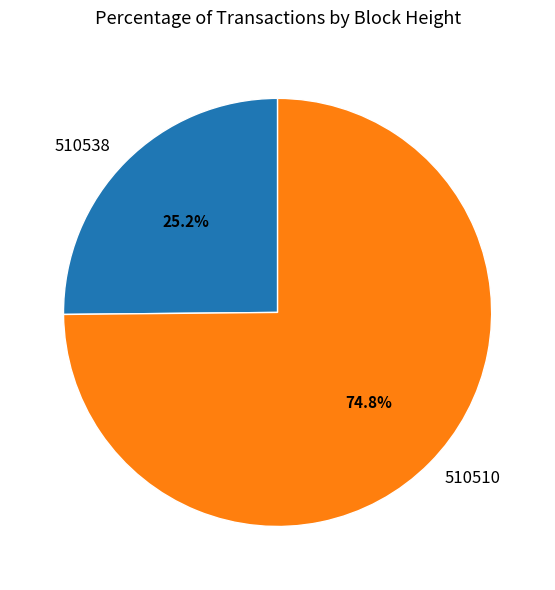

What percentage do 510510 and 510538 together represent?

100.0%